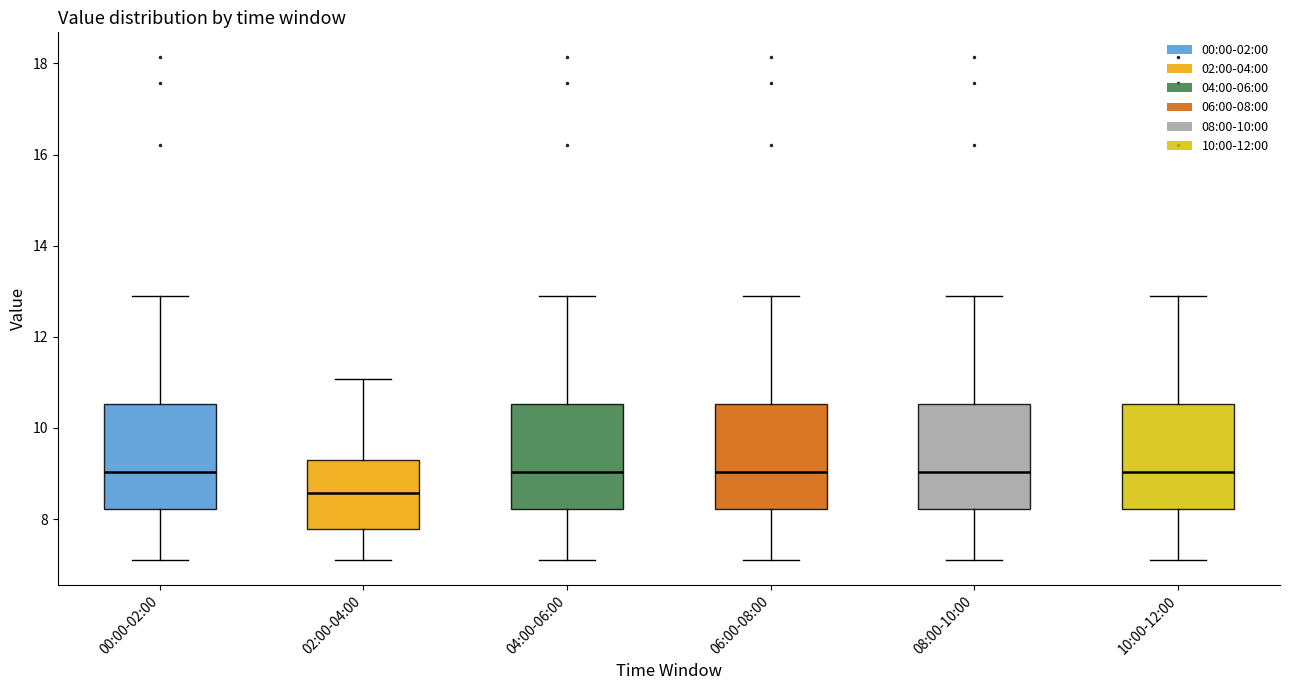

Reading left to right, read every box against the y-axis: the position of its median line, the range the box covers, and the ends of its whiskers. The values are not printed on the chart, so give them approximately, as read against the axis.

00:00-02:00: median 9.0, box 8.2 to 10.6, whiskers 7.2 to 13.0
02:00-04:00: median 8.6, box 7.8 to 9.4, whiskers 7.2 to 11.0
04:00-06:00: median 9.0, box 8.2 to 10.6, whiskers 7.2 to 13.0
06:00-08:00: median 9.0, box 8.2 to 10.6, whiskers 7.2 to 13.0
08:00-10:00: median 9.0, box 8.2 to 10.6, whiskers 7.2 to 13.0
10:00-12:00: median 9.0, box 8.2 to 10.6, whiskers 7.2 to 13.0